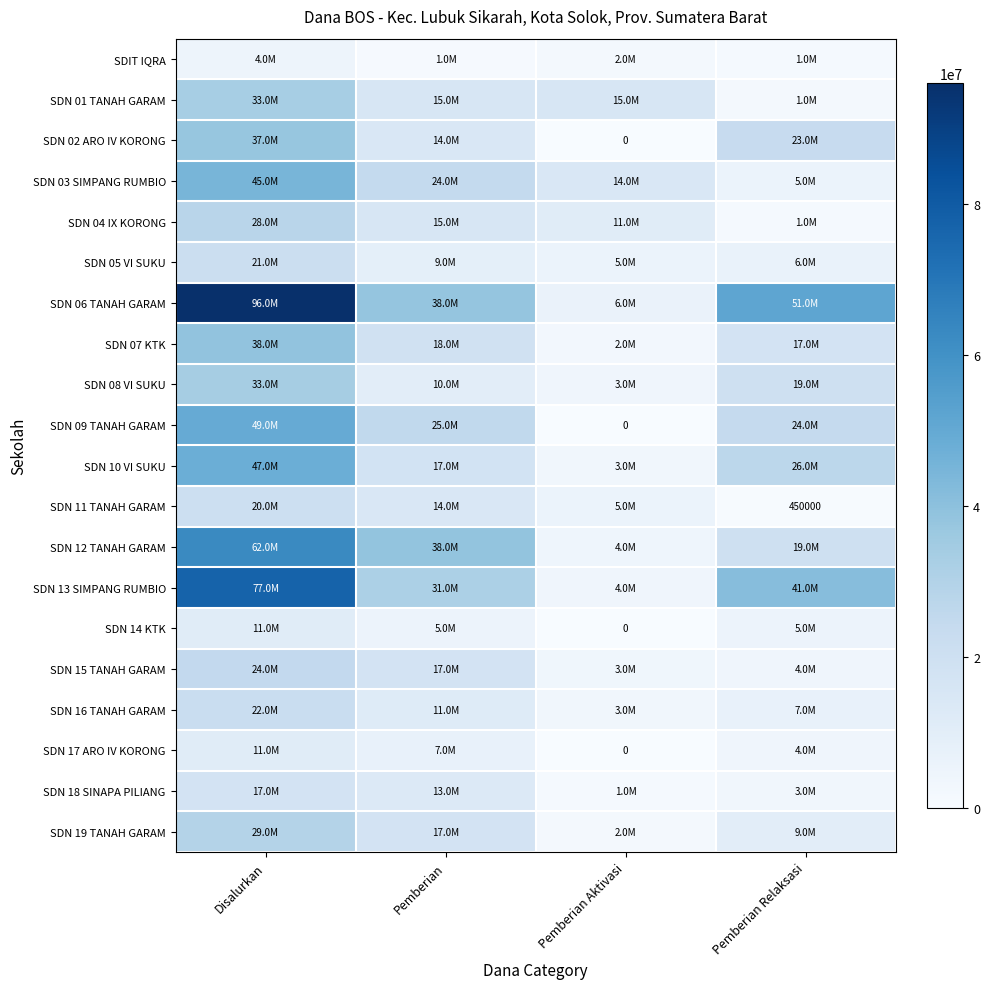

Between Pemberian and Pemberian Aktivasi, which series saw the biggest shift?

SDN 12 TANAH GARAM